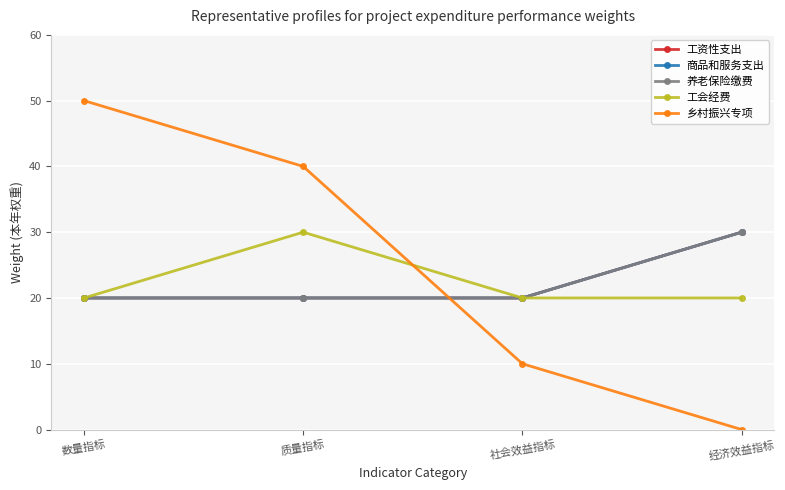

Is this an area chart (filled region under the line)?

No